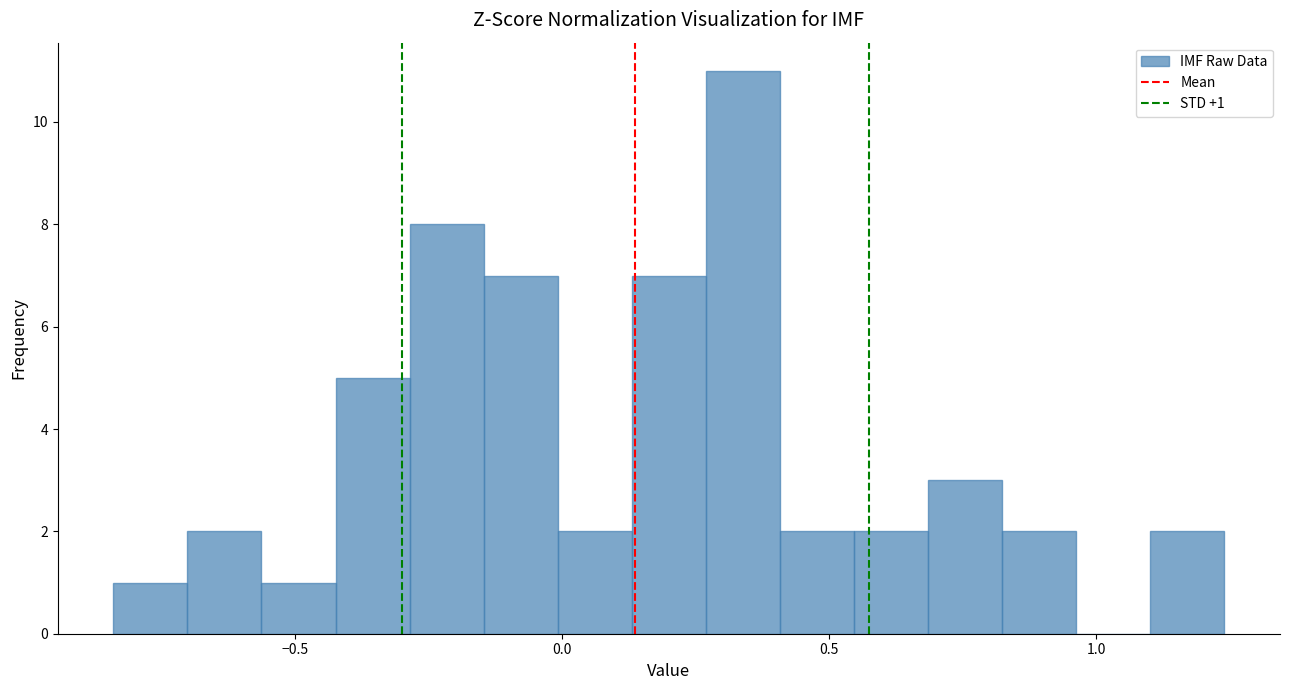

Around what value on the x-axis is the tallest bar? Give the approximate position of its centre, as read against the axis.

0.35